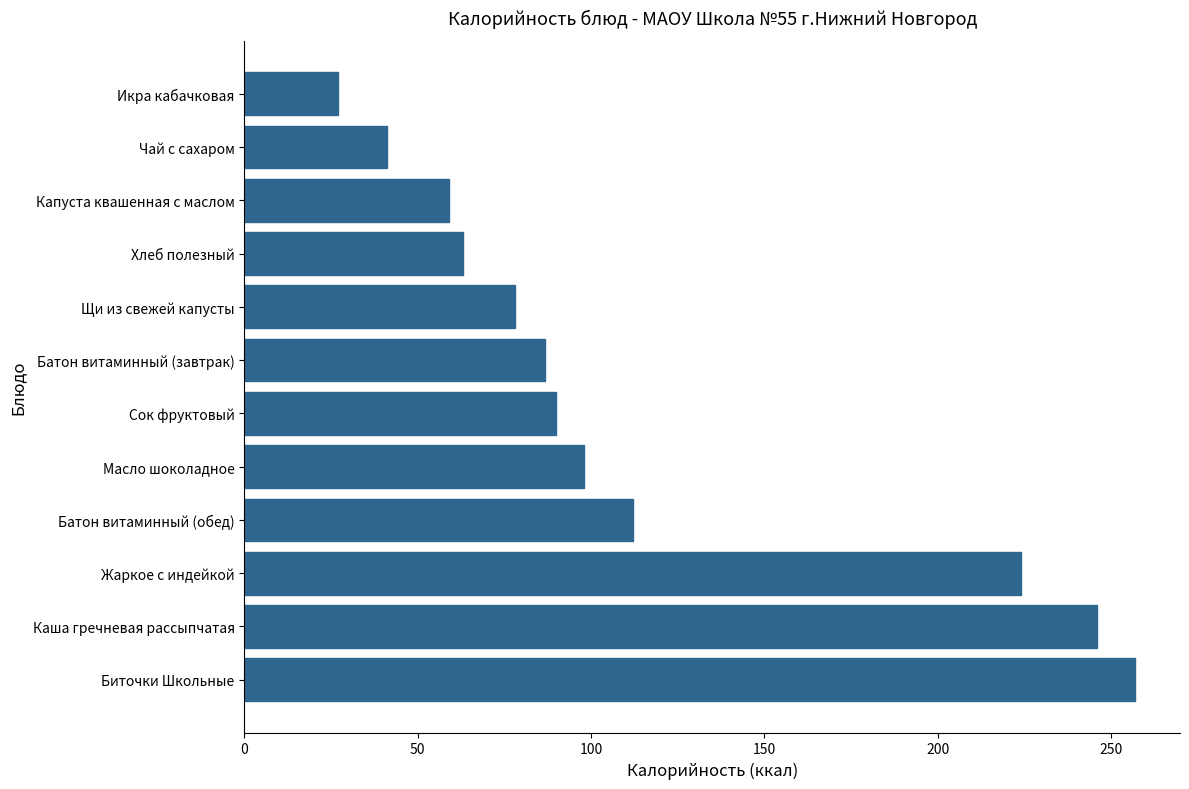

What is the sum of all values?

1381.8